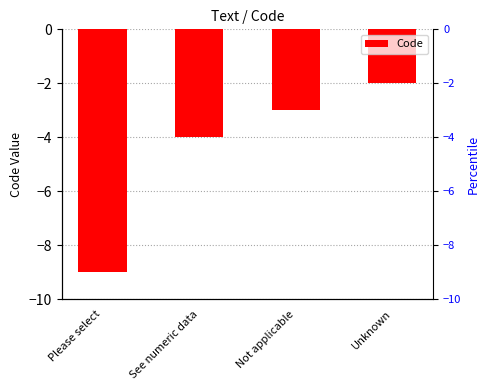

What is the maximum value shown in the chart?

-2